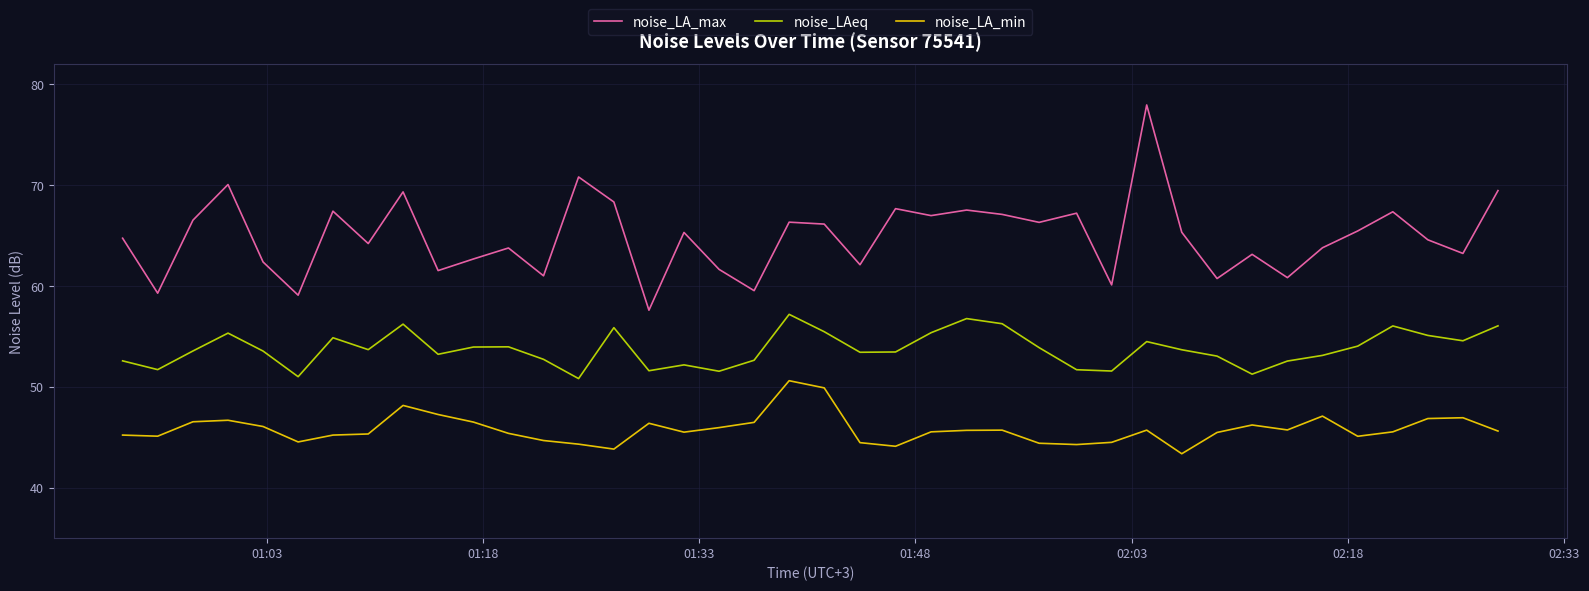

How many lines are shown in the chart?

3